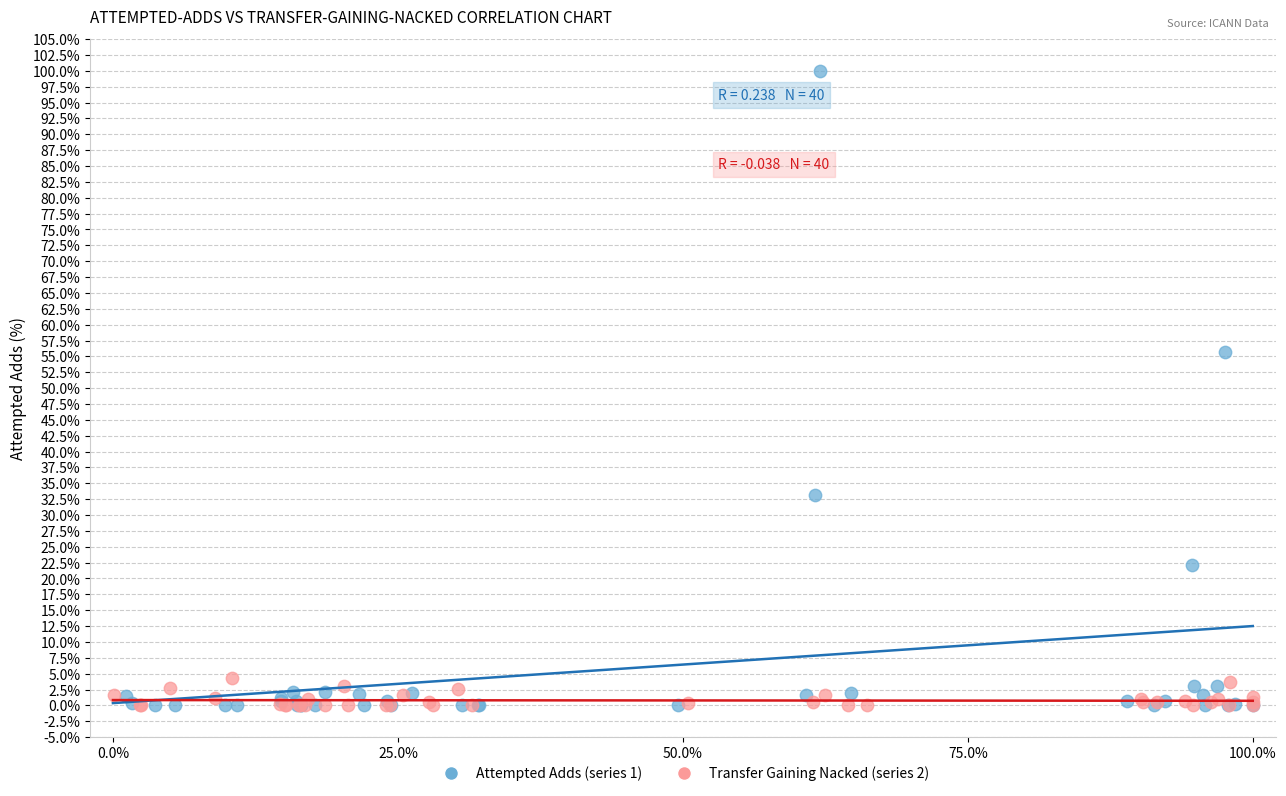

Which series has the widest spread of Y values?

Attempted Adds (series 1)